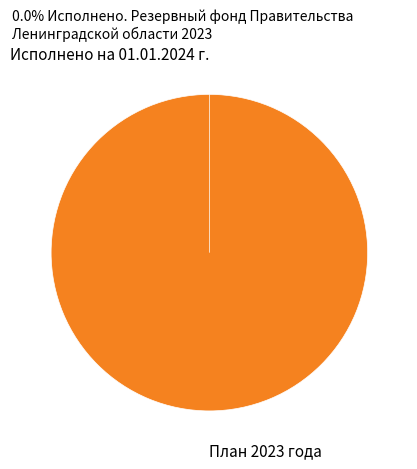

To the nearest percent, what is the average slice percentage?

50%